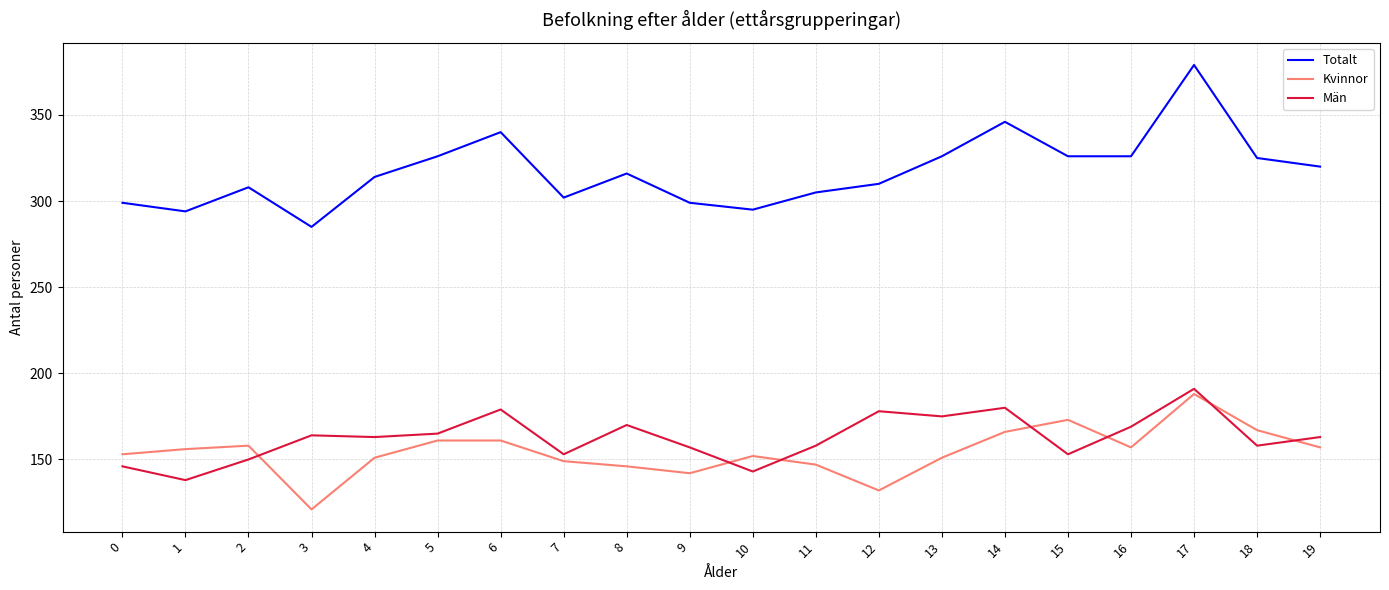

What is the difference between the maximum and minimum values in the Män series?

53